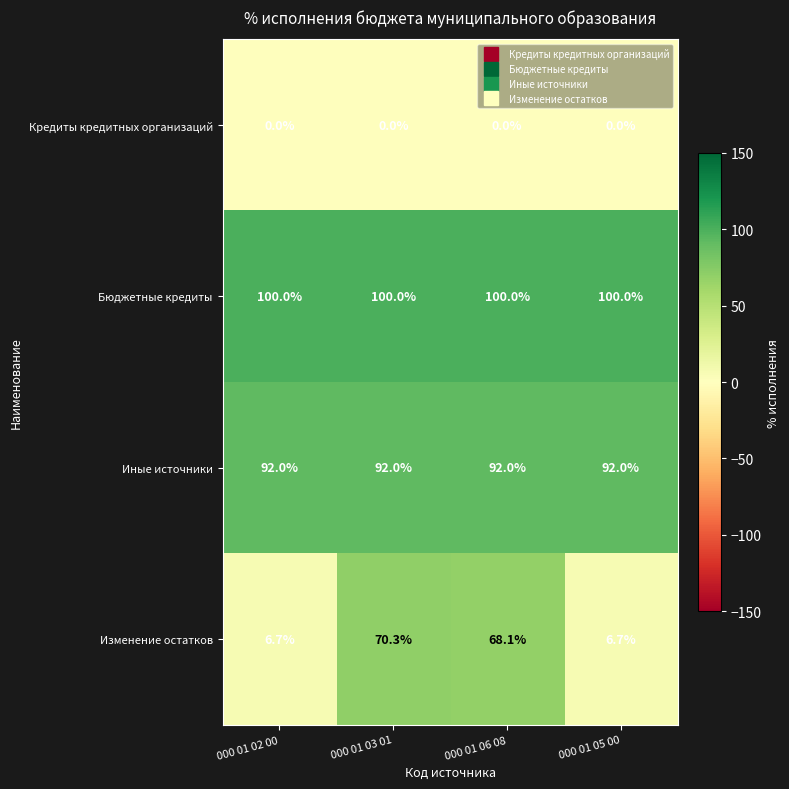

What is the maximum value for Бюджетные кредиты?

100.0